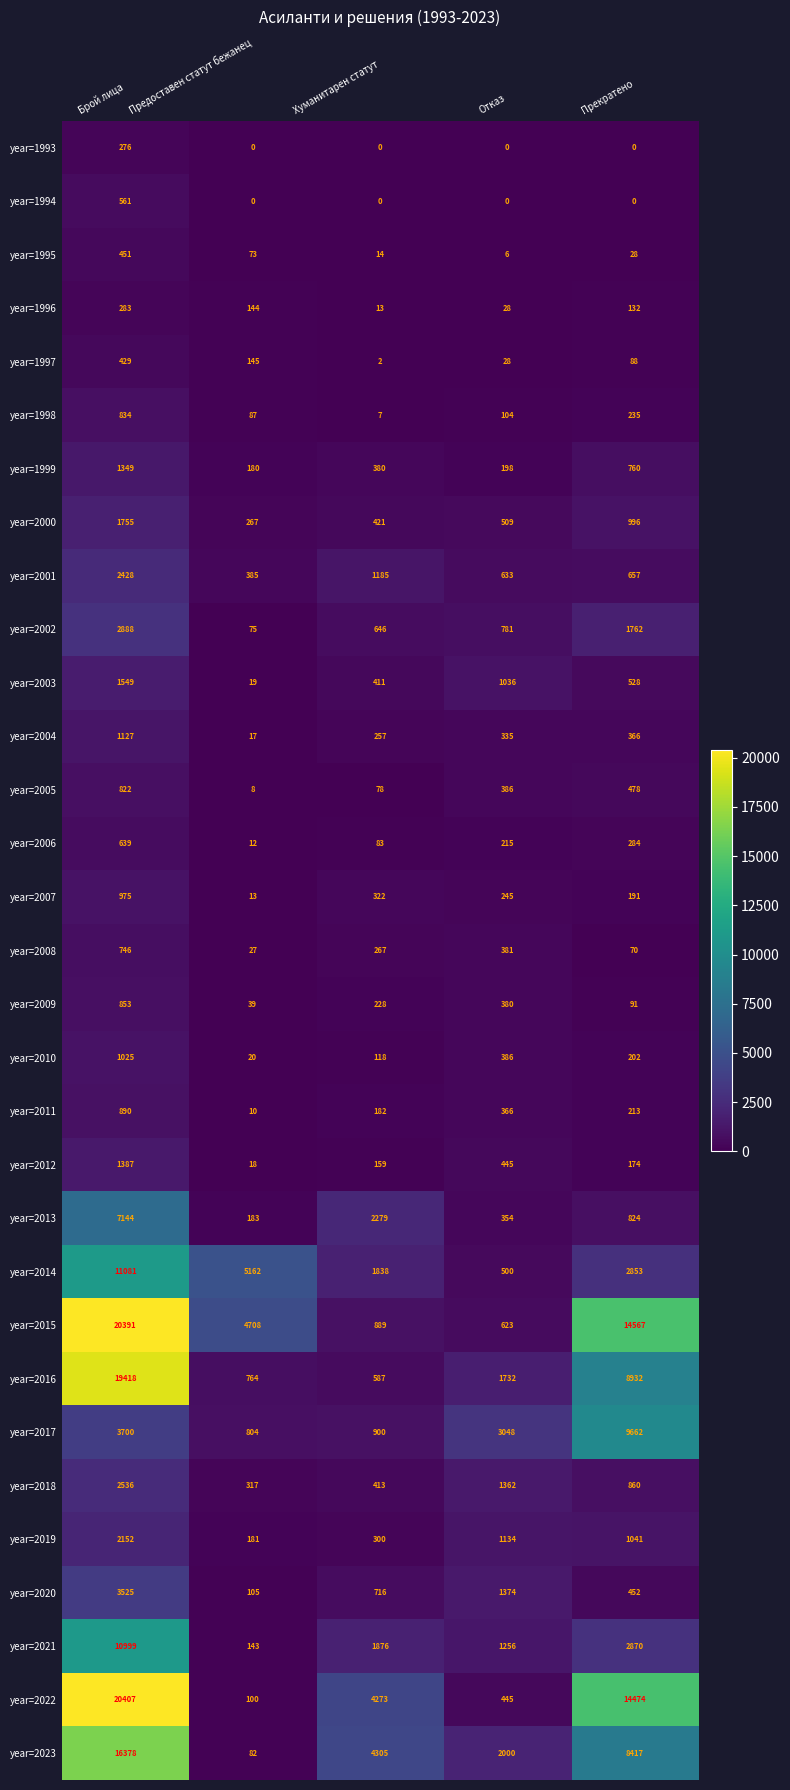

What is the spread (max minus min) of values at Хуманитарен статут?

4305